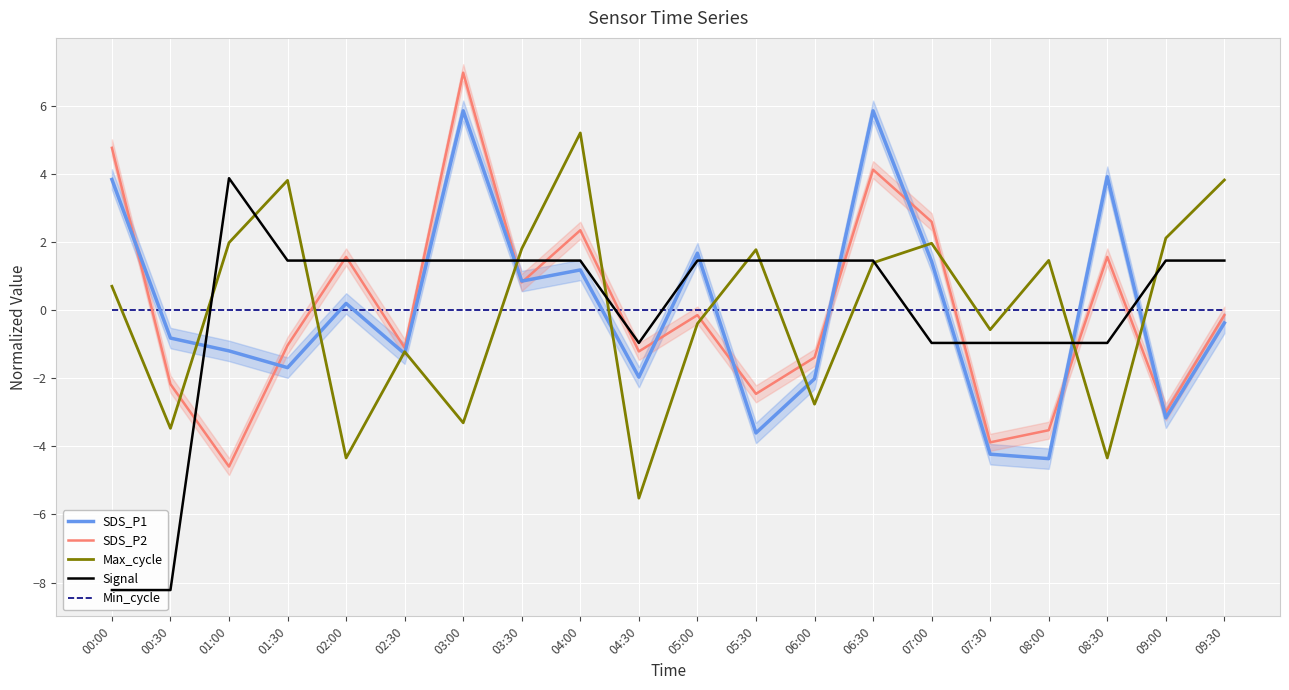

True or false: SDS_P1 and Signal intersect in this chart.

True